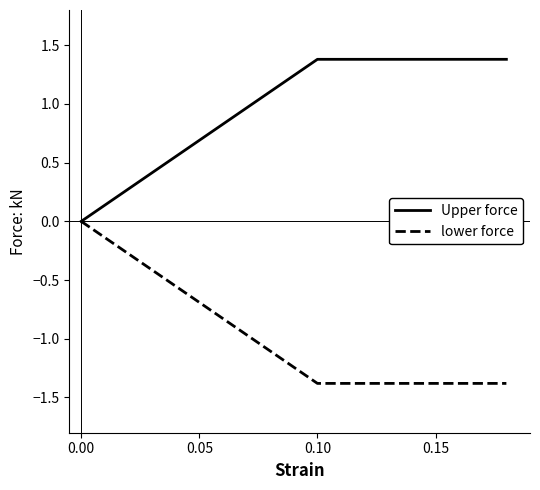

Which series has the largest total across all categories?

Upper force